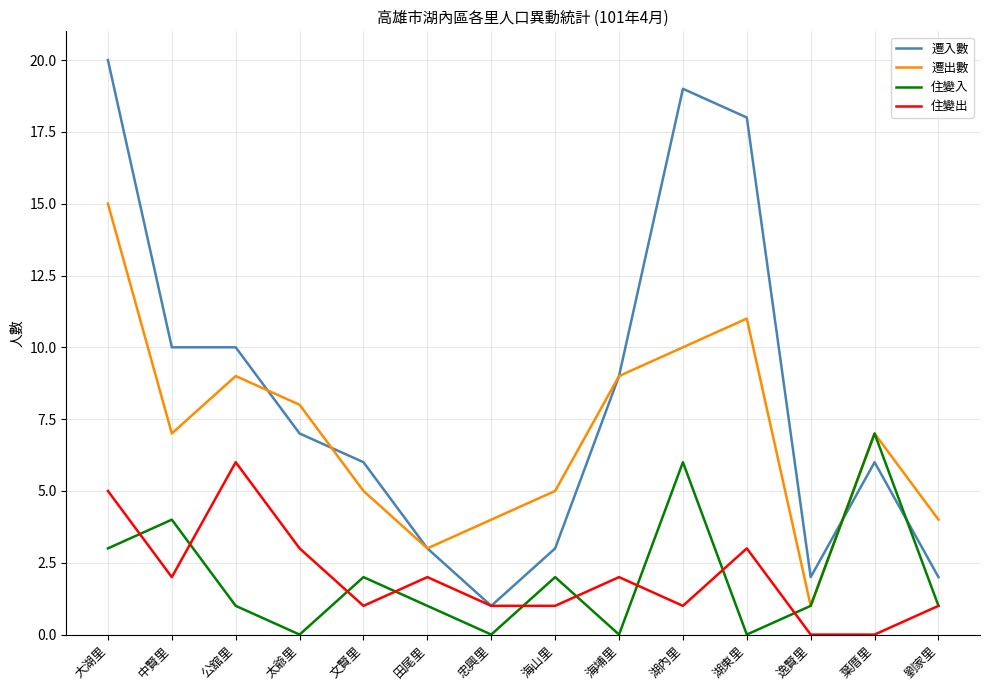

Rank the series at 湖東里 from lowest to highest value.

住變入, 住變出, 遷出數, 遷入數